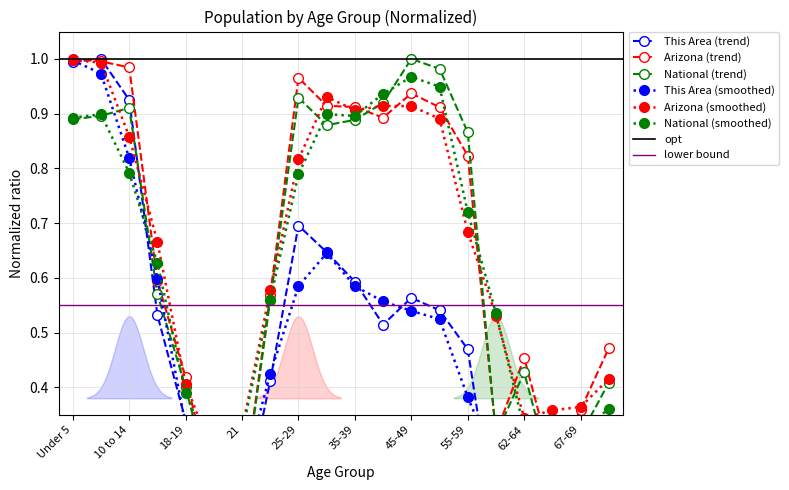

What is the sum of all National values?

12.8